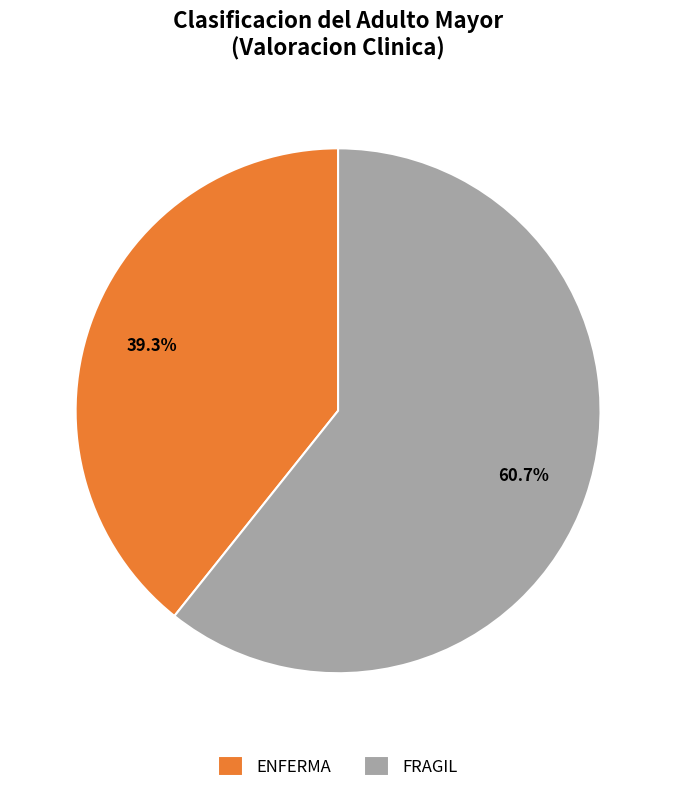

How many segments does this pie chart have?

2